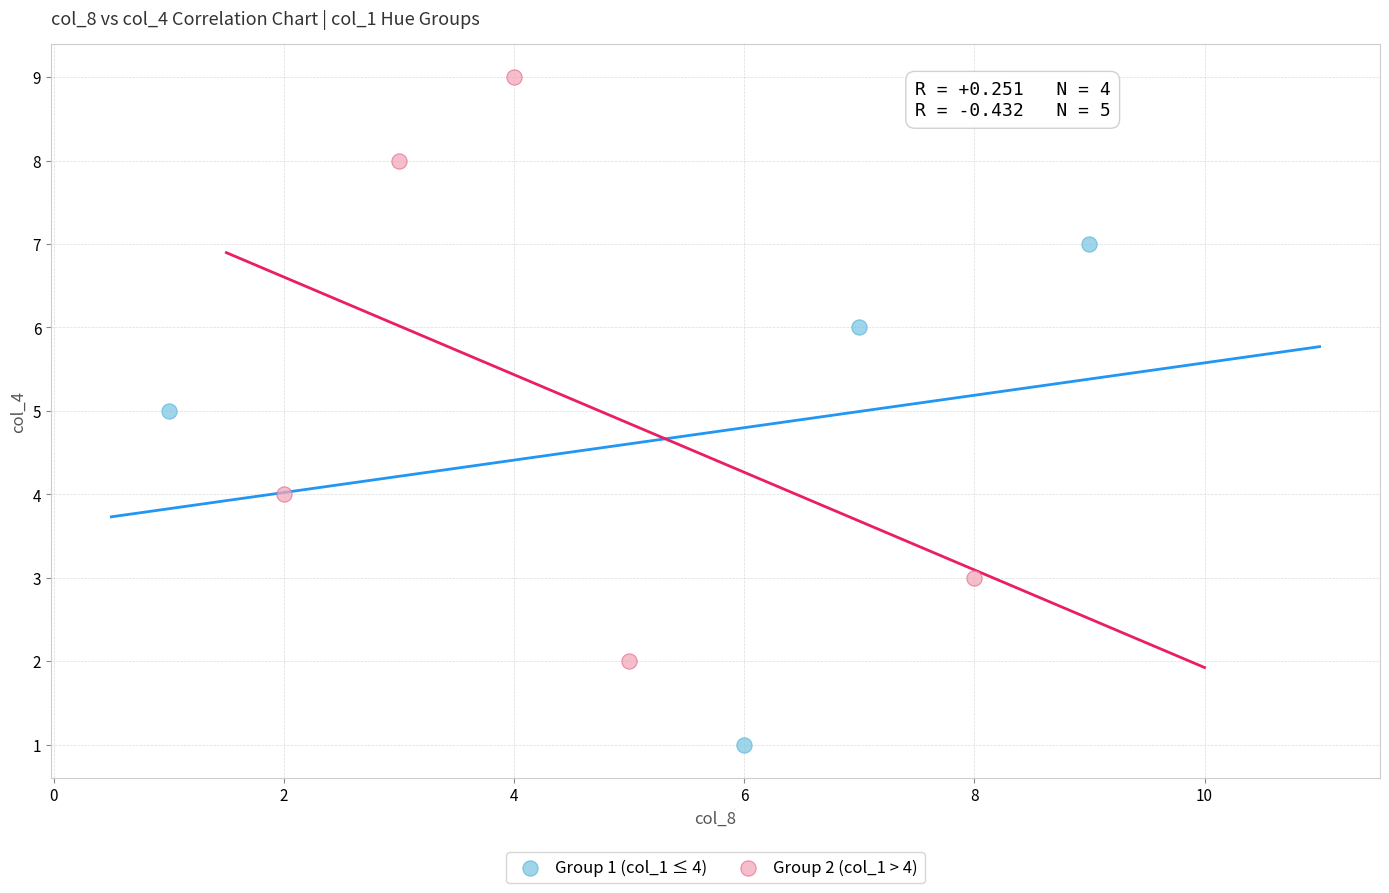

Which series contains the highest Y value?

Group 2 (col_1 > 4)